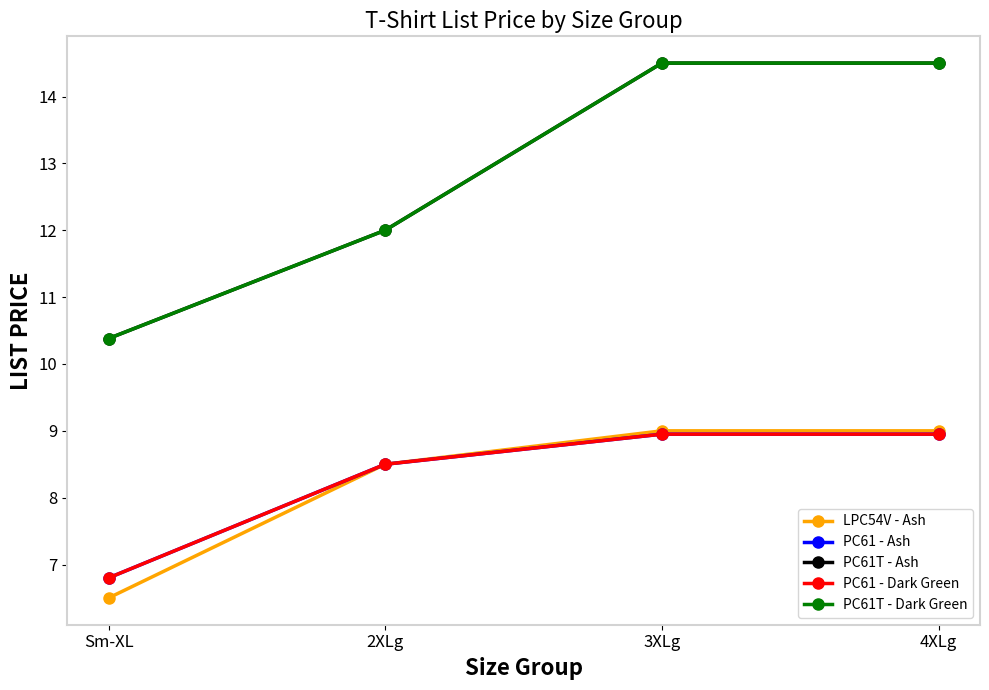

Which series has the largest total across all categories?

PC61T - Ash